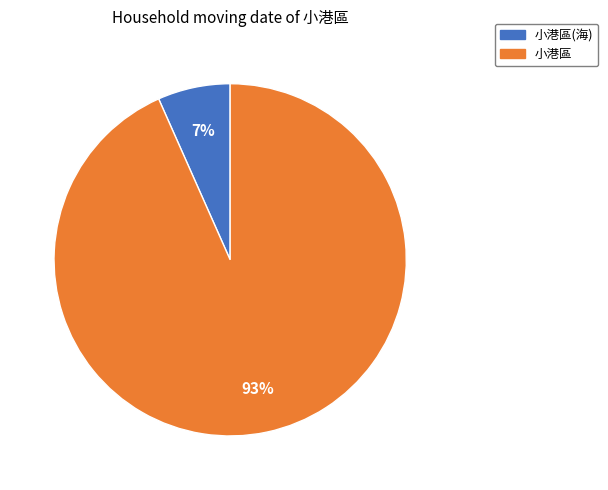

Is it true that 小港區 is 93% of the pie?

True